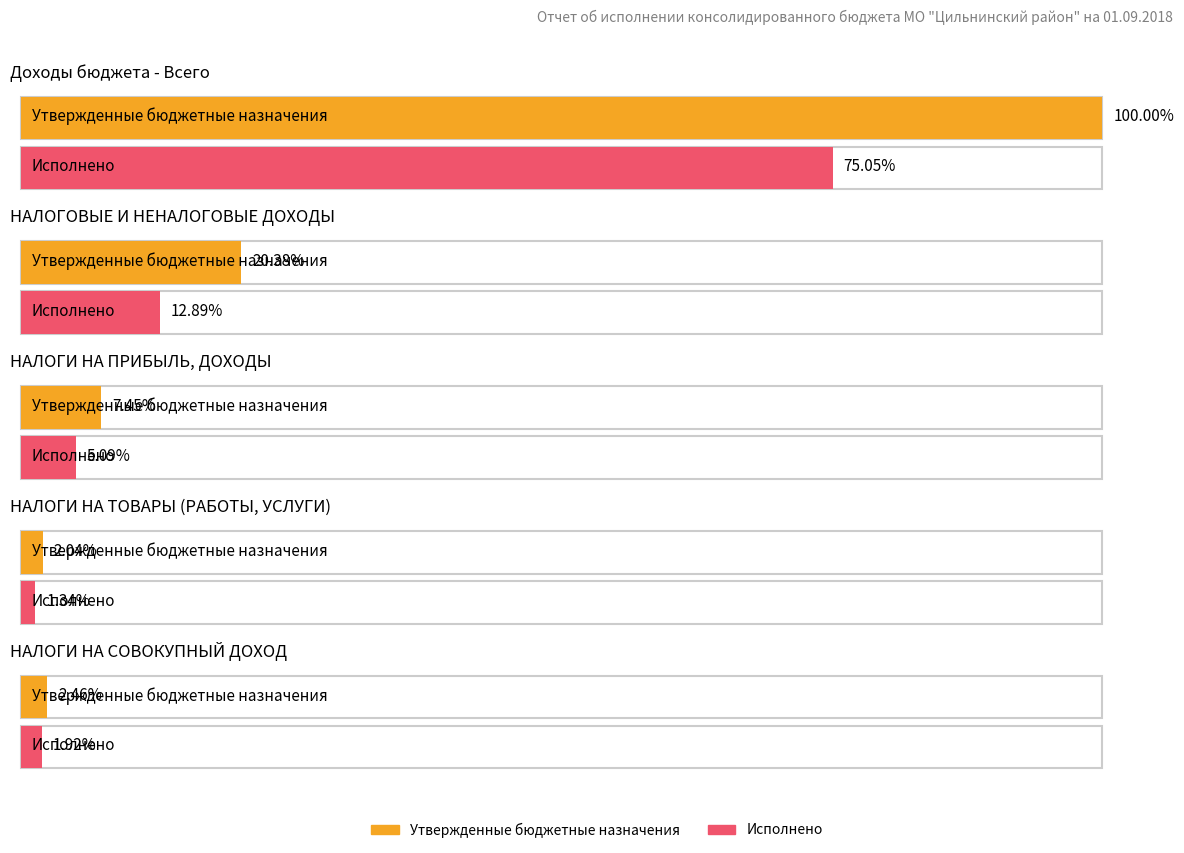

The Исполнено series shows 397006128.9 at Доходы бюджета - Всего. True or false?

True